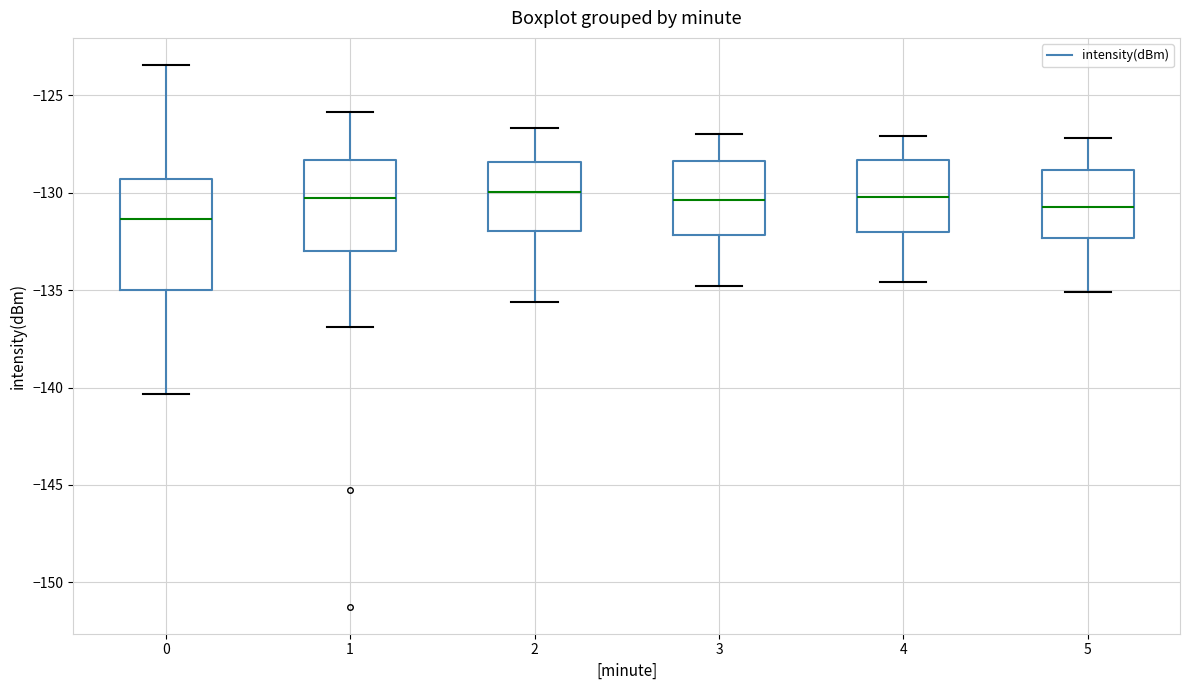

Reading left to right, read every box against the y-axis: the position of its median line, the range the box covers, and the ends of its whiskers. The values are not printed on the chart, so give them approximately, as read against the axis.

0: median -131.5, box -135.0 to -129.5, whiskers -140.5 to -123.5
1: median -130.5, box -133.0 to -128.5, whiskers -137.0 to -126.0
2: median -130.0, box -132.0 to -128.5, whiskers -135.5 to -126.5
3: median -130.5, box -132.0 to -128.5, whiskers -135.0 to -127.0
4: median -130.0, box -132.0 to -128.5, whiskers -134.5 to -127.0
5: median -130.5, box -132.5 to -129.0, whiskers -135.0 to -127.0